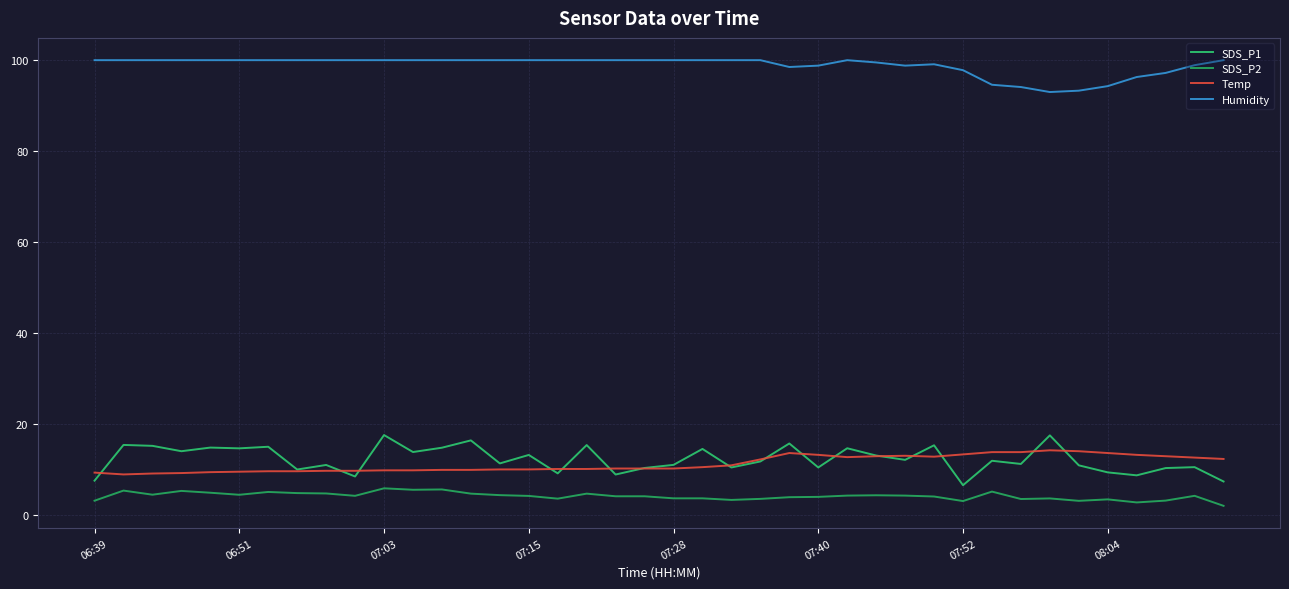

What is the lowest value of the SDS_P2 series?

2.0